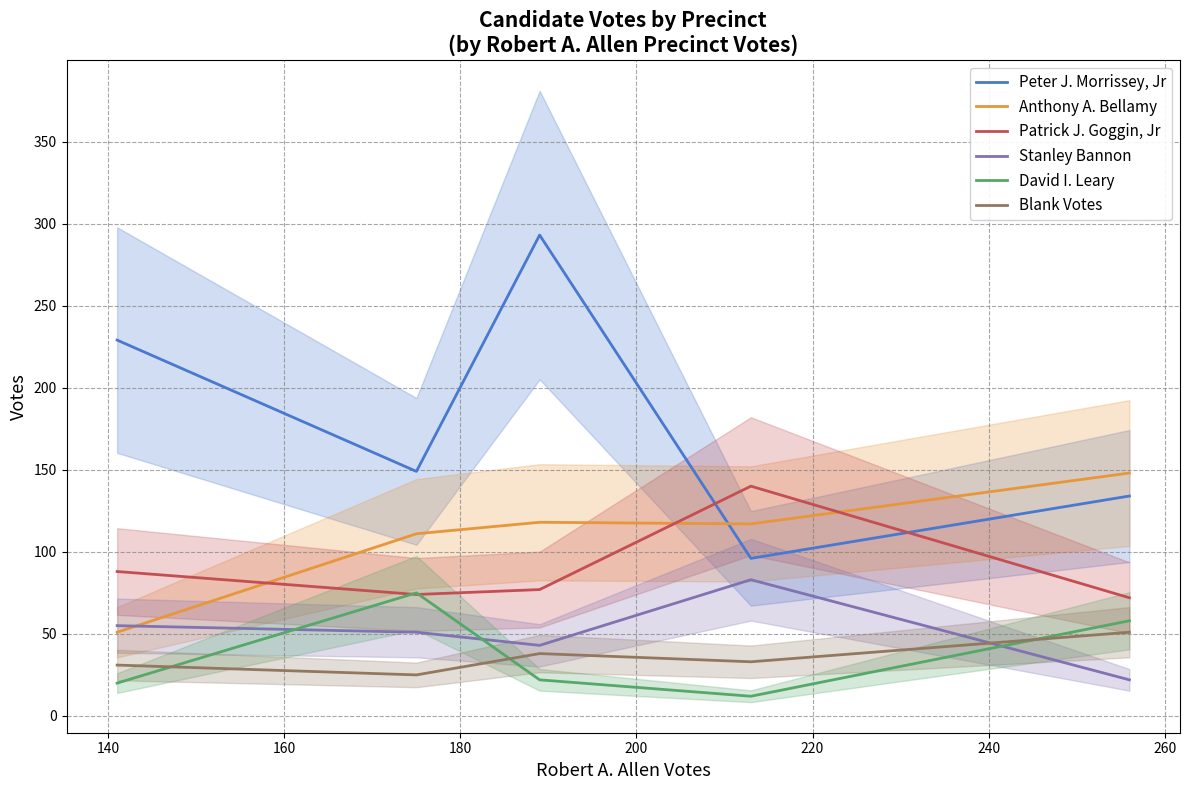

What is the value of the Blank Votes point at the 2nd from the left?

25